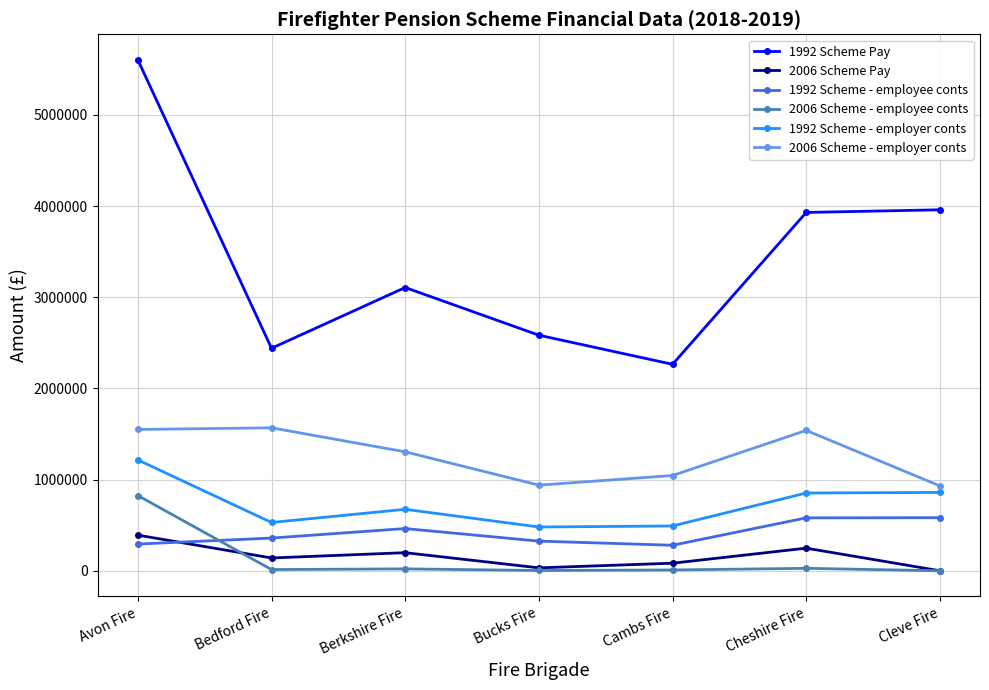

Read the 2006 Scheme - employee conts value at Cambs Fire, to the nearest 100.

9000